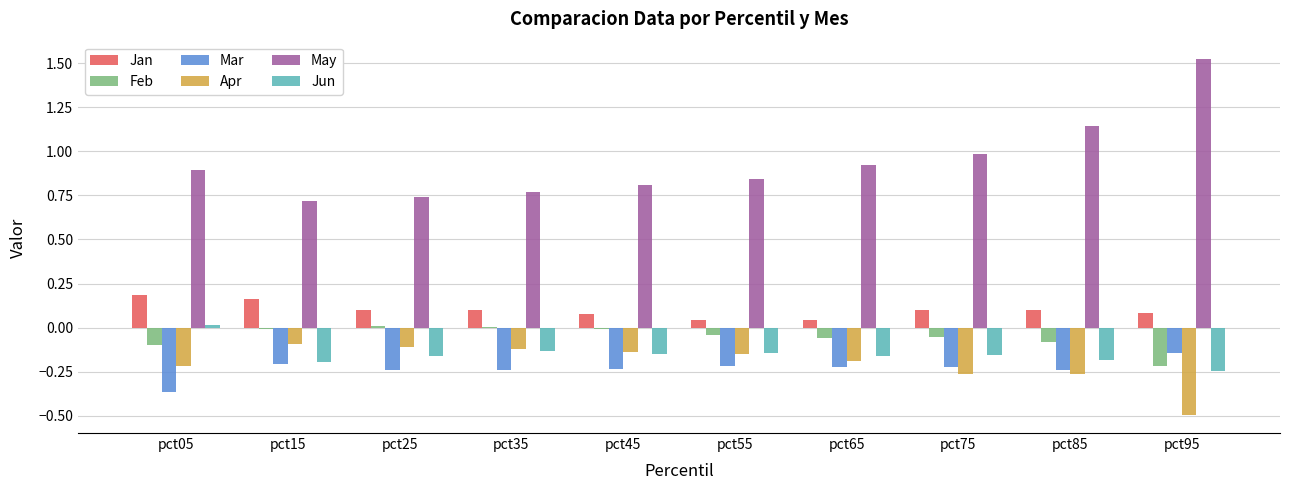

Where is Apr nearest to the value 0?

pct15